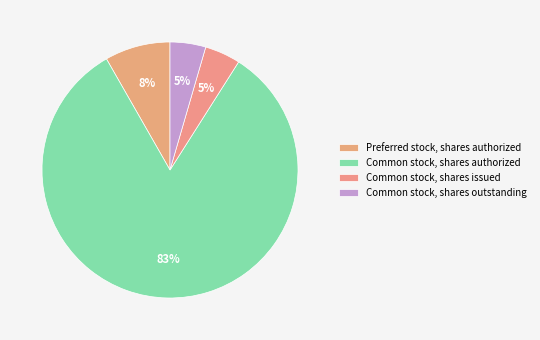

Is there any slice that represents more than half of the pie?

Yes